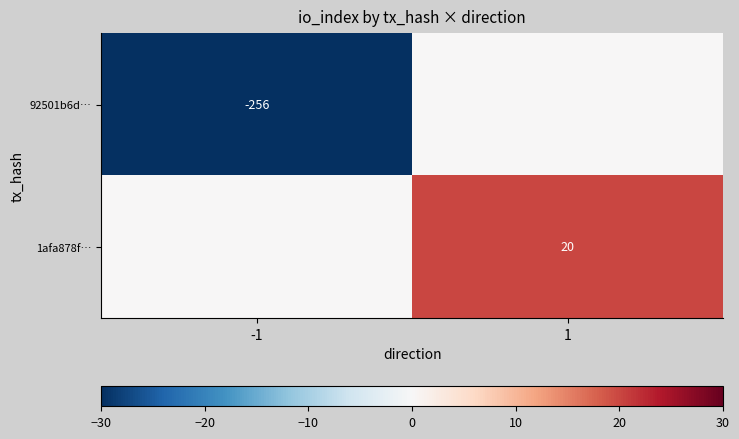

At how many categories does at least one series exceed -219?

2